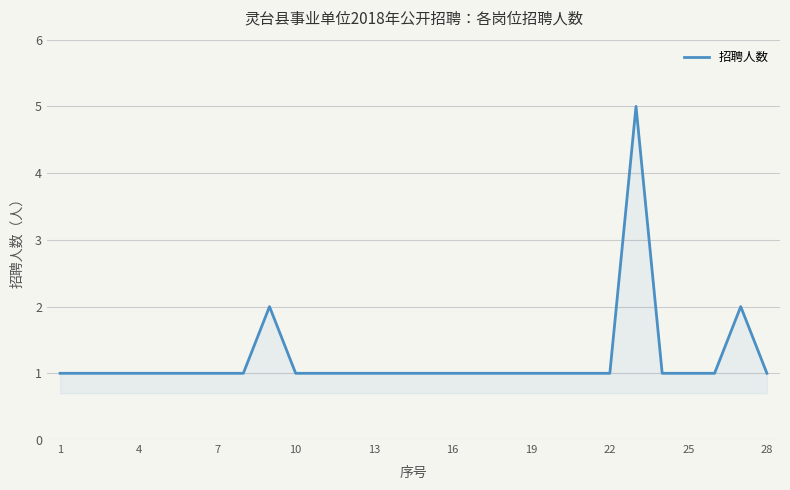

What is the difference between the maximum and minimum values?

4